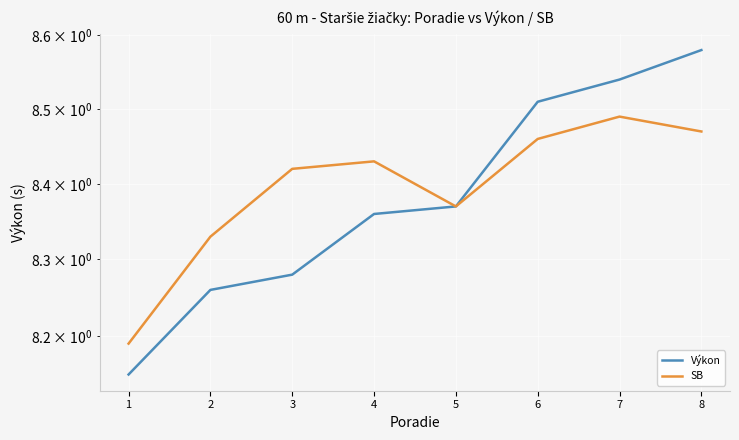

List the series in order of their overall mean, highest first.

SB, Výkon